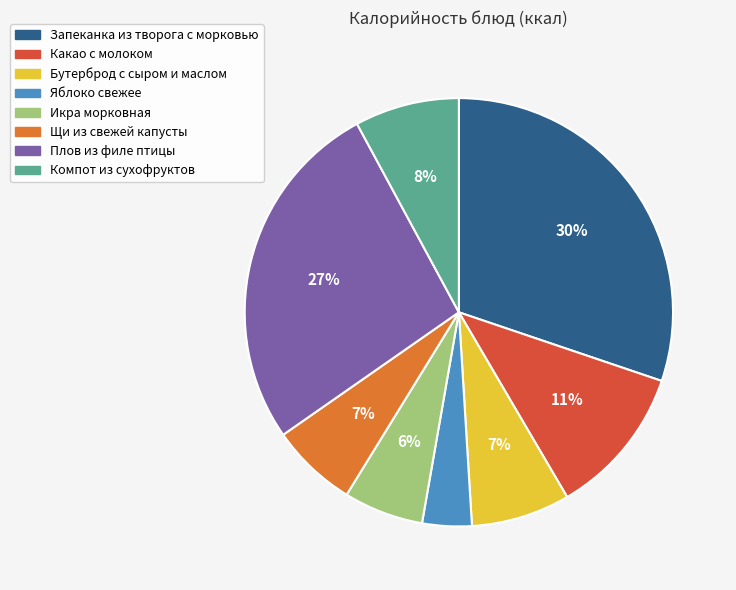

How many slices are in this pie chart?

8